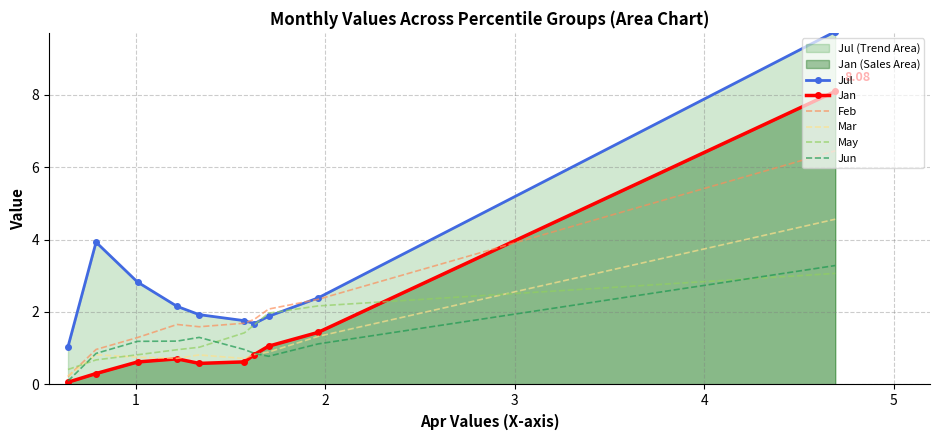

Which series has the largest total across all categories?

Jul